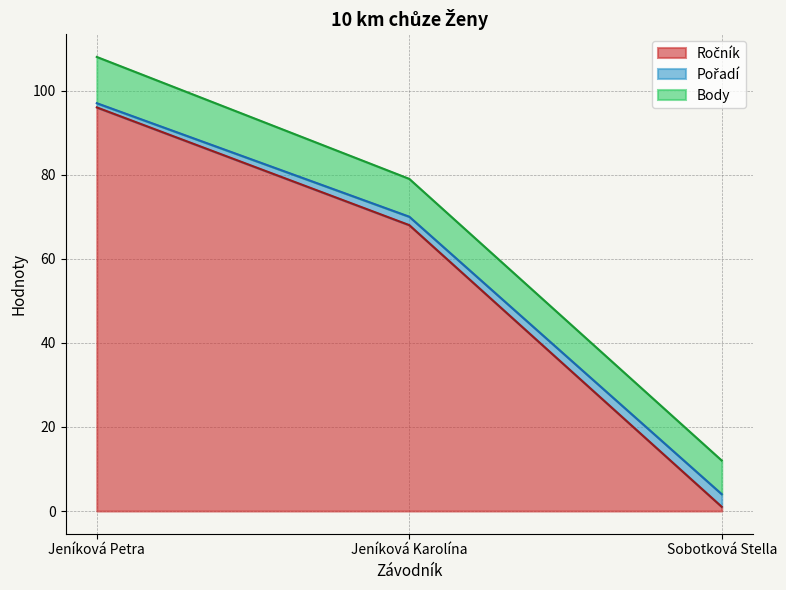

What is the total value across all series at Sobotková Stella?

12